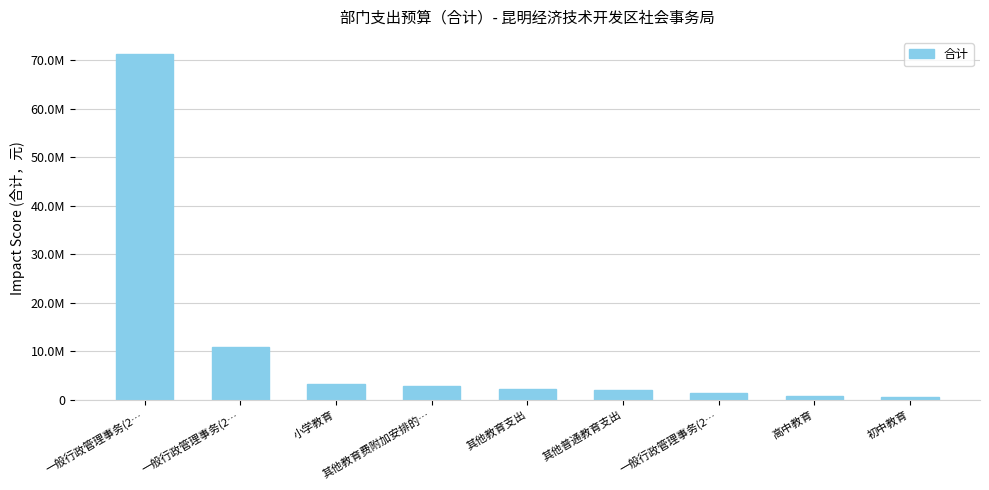

Is it true that the value at 其他教育支出 is 839393?

False